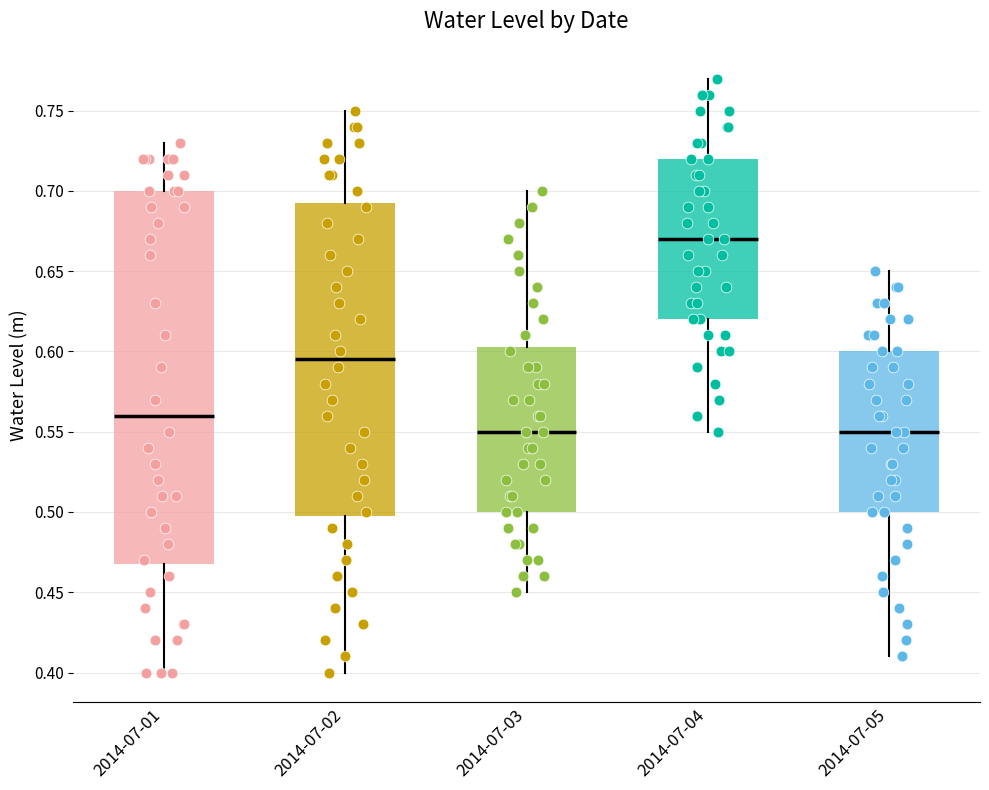

Reading left to right, transcribe this box plot: for each box, give where its median line is, the range the box spans, and where its two whiskers end, as read against the y-axis. The values are not printed on the chart, so give them approximately, as read against the axis.

2014-07-01: median 0.560, box 0.470 to 0.700, whiskers 0.400 to 0.730
2014-07-02: median 0.595, box 0.500 to 0.695, whiskers 0.400 to 0.750
2014-07-03: median 0.550, box 0.500 to 0.605, whiskers 0.450 to 0.700
2014-07-04: median 0.670, box 0.620 to 0.720, whiskers 0.550 to 0.770
2014-07-05: median 0.550, box 0.500 to 0.600, whiskers 0.410 to 0.650